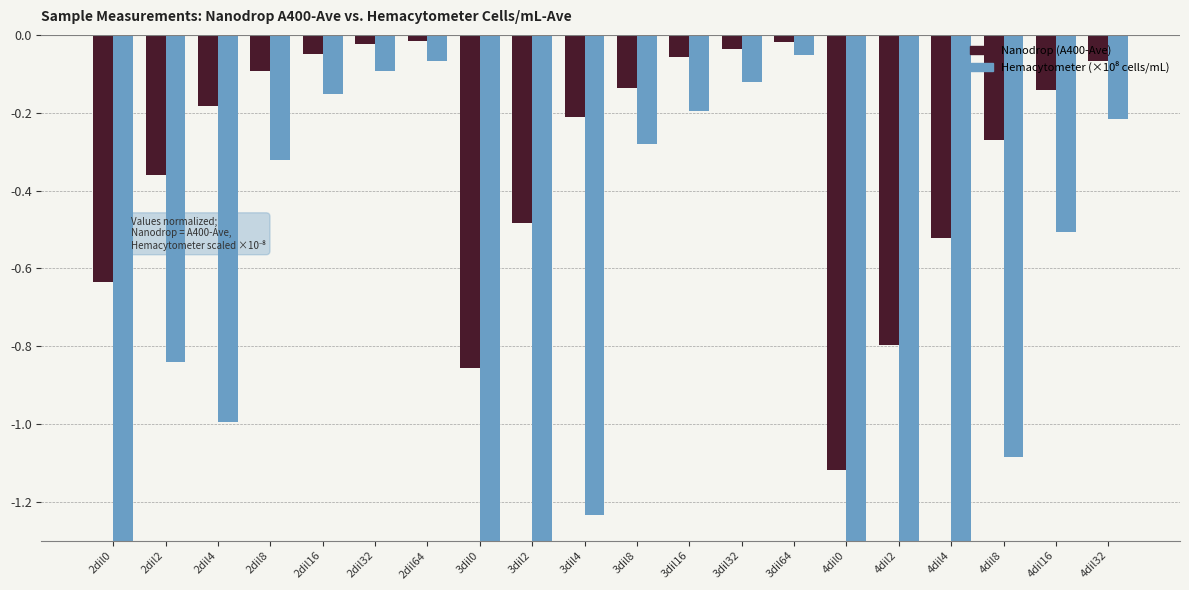

Reading left to right, transcribe all the data shown in this chart.

Nanodrop (A400-Ave): -0.6	-0.4	-0.2	-0.1	-0.0	-0.0	-0.0	-0.9	-0.5	-0.2	-0.1	-0.1	-0.0	-0.0	-1.1	-0.8	-0.5	-0.3	-0.1	-0.1
Hemacytometer (×10⁸ cells/mL): -2.5	-0.8	-1.0	-0.3	-0.2	-0.1	-0.1	-4.5	-2.0	-1.2	-0.3	-0.2	-0.1	-0.1	-8.2	-4.4	-2.3	-1.1	-0.5	-0.2